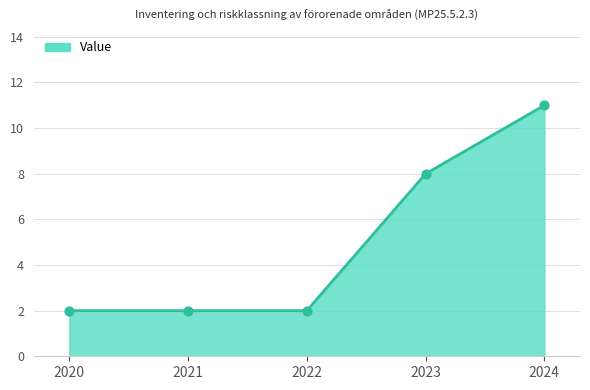

Approximately how many times larger is the value at 2024 compared to 2021?

5.5